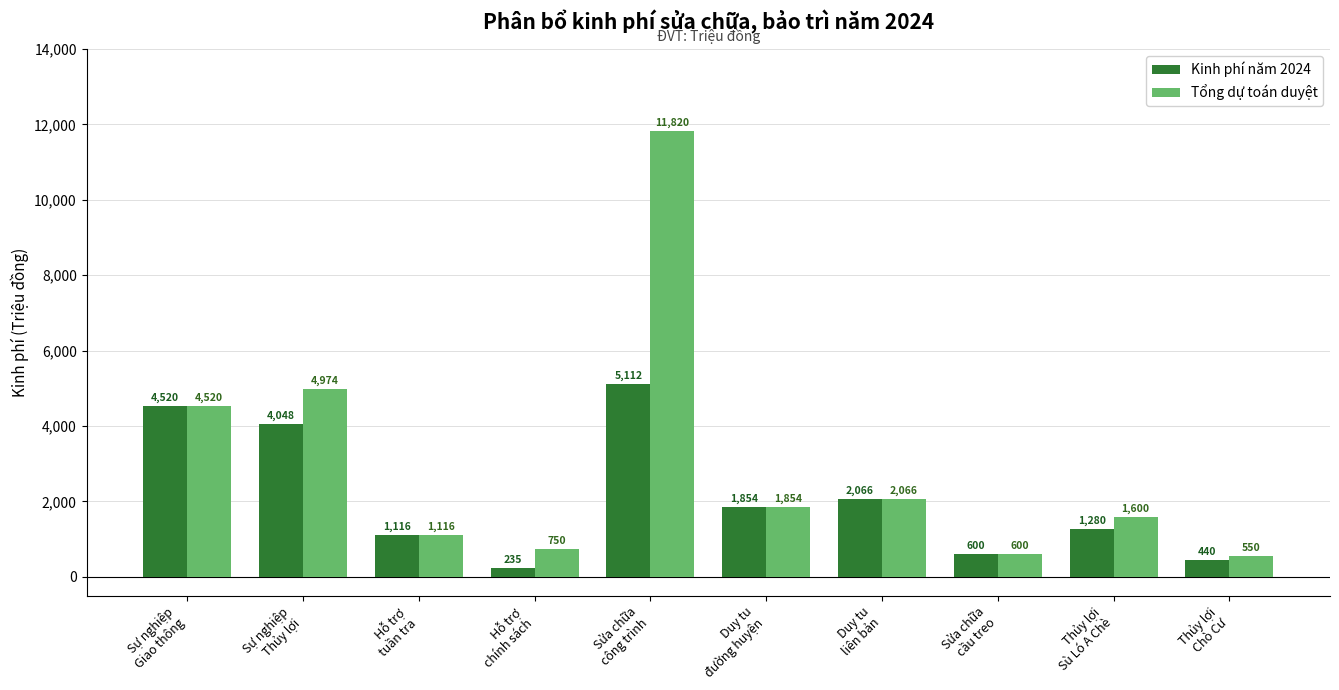

What position from the left is Thủy lợi
Chò Cư?

10